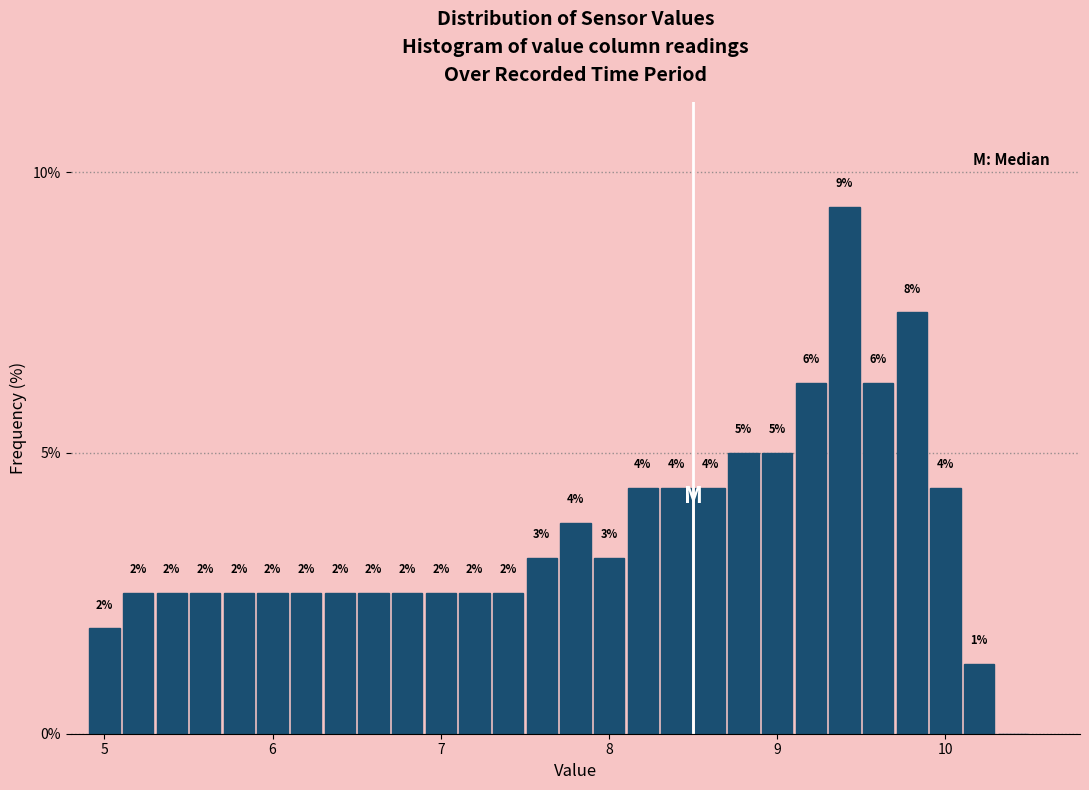

Around what value on the x-axis is the tallest bar? Give the approximate position of its centre, as read against the axis.

9.4